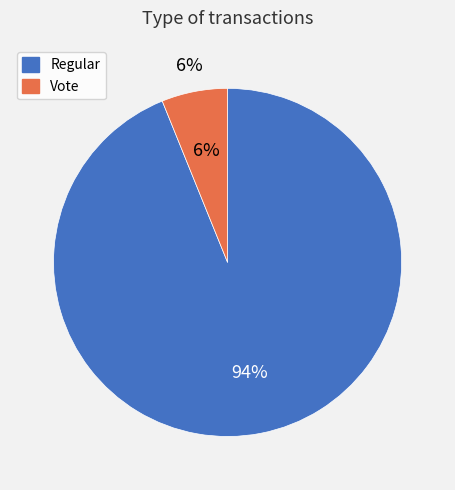

Which has a higher value, Regular or Vote?

Regular